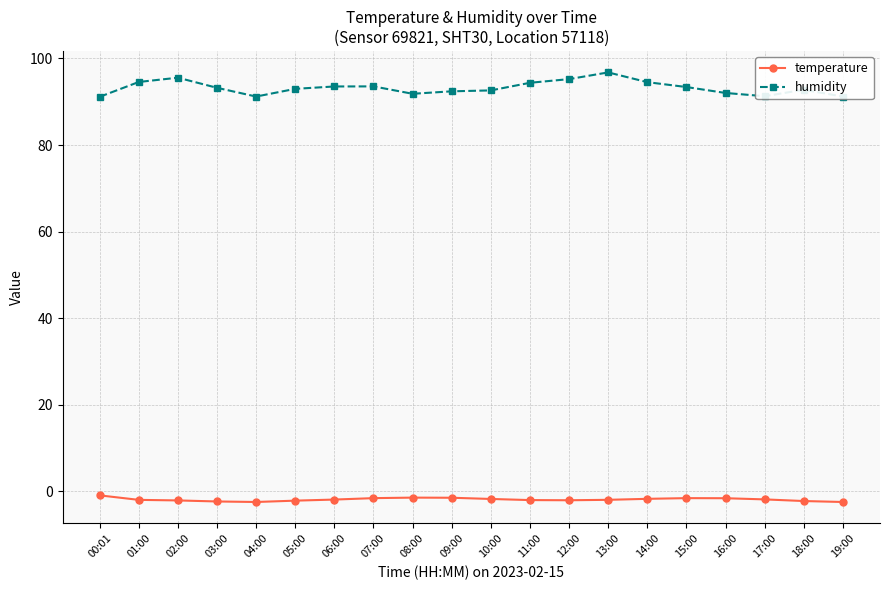

True or false: temperature and humidity cross at least once.

False